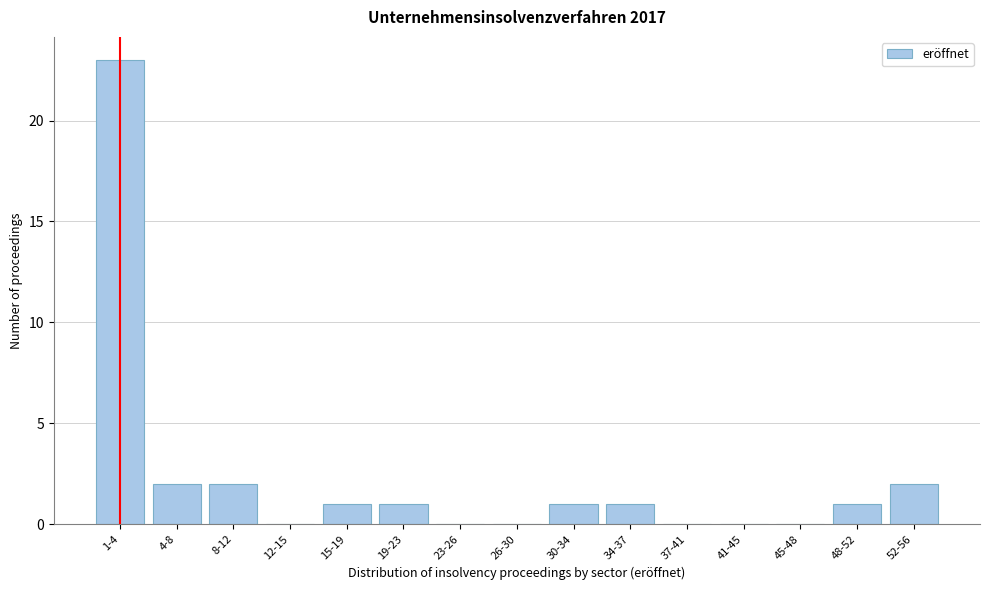

Reading left to right, what are all the values shown in this chart?

1-4=23	4-8=2	8-12=2	12-15=0	15-19=1	19-23=1	23-26=0	26-30=0	30-34=1	34-37=1	37-41=0	41-45=0	45-48=0	48-52=1	52-56=2